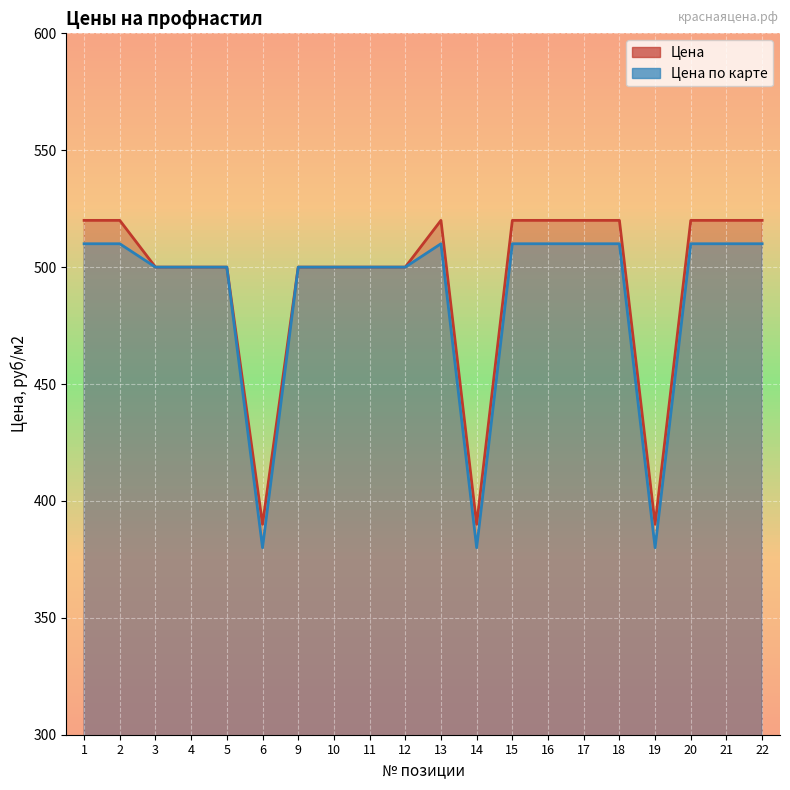

What are all the series names shown in the legend?

Цена, Цена по карте